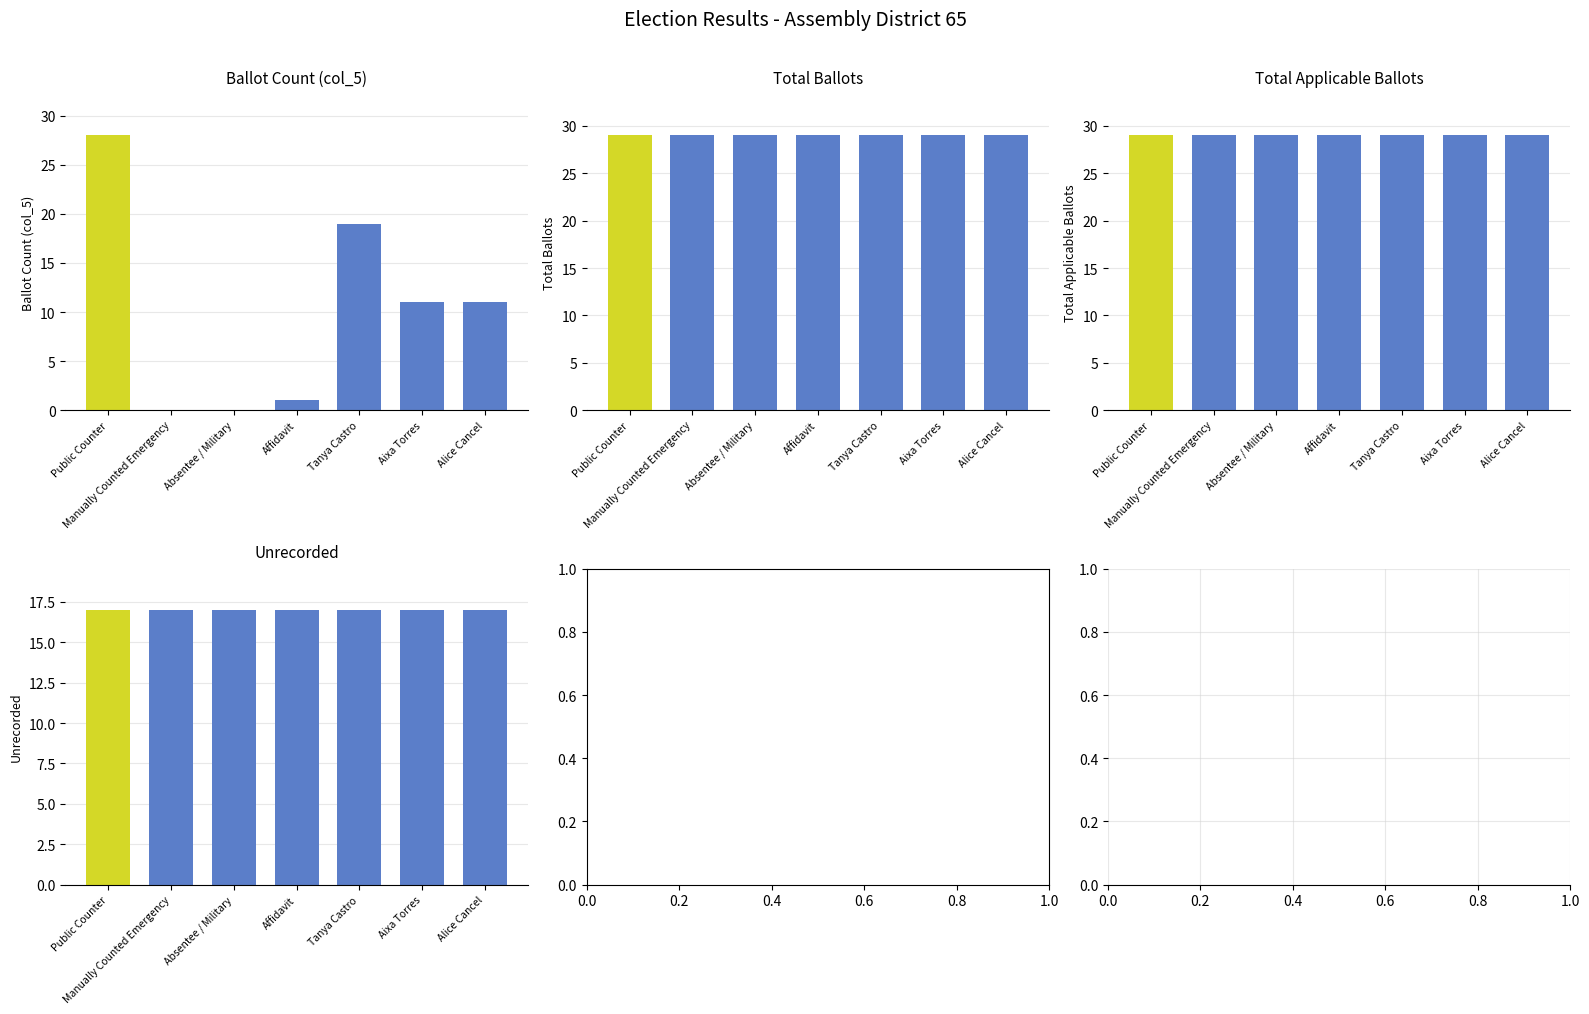

How many series are shown in this chart?

4